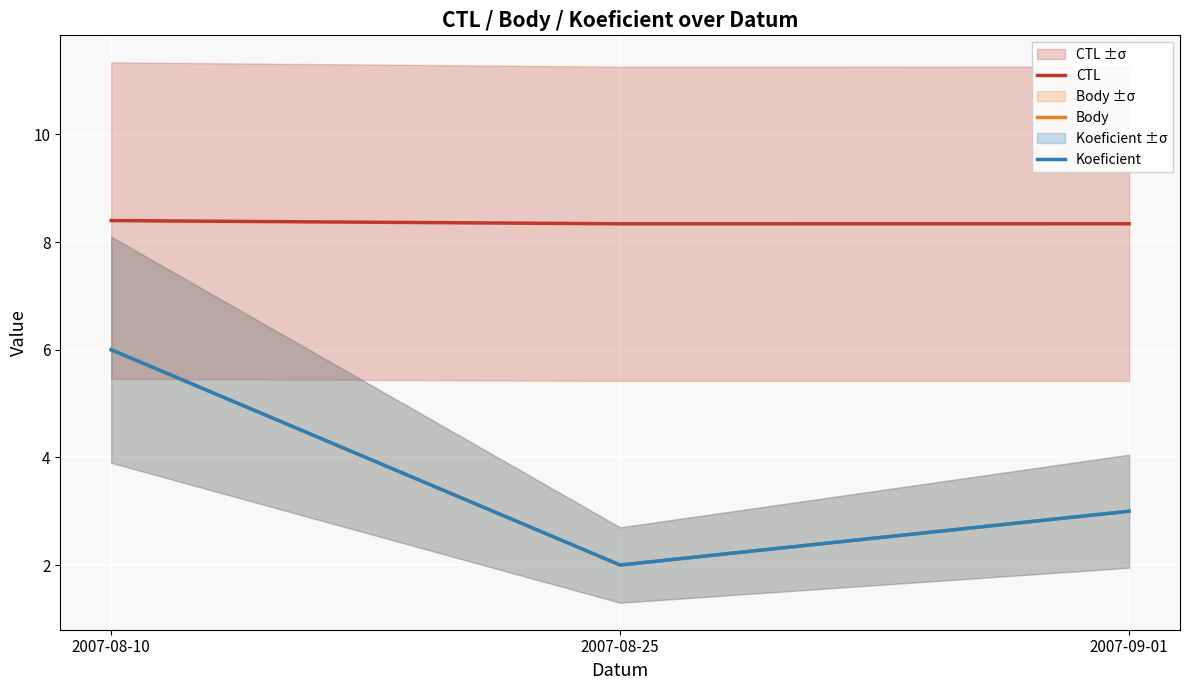

What is the approximate value of Body at 2007-08-25?

2.0